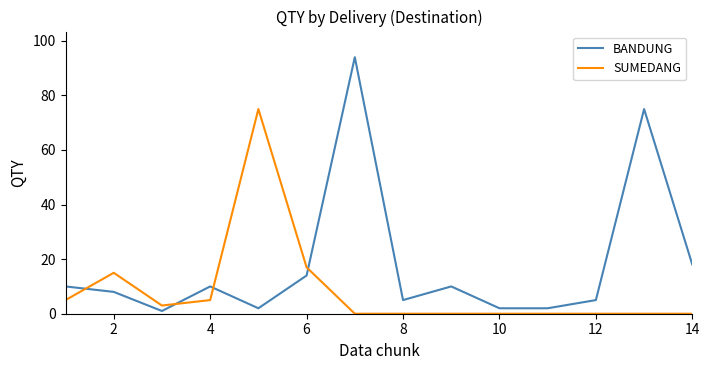

At how many categories does at least one series exceed 25?

3